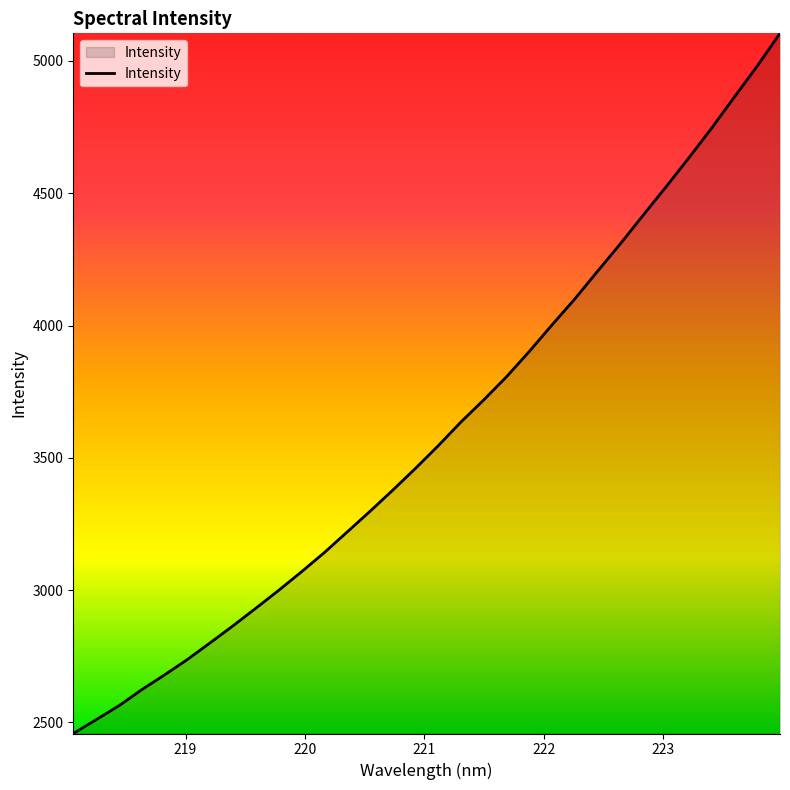

What is the maximum value shown in the chart?

5104.4